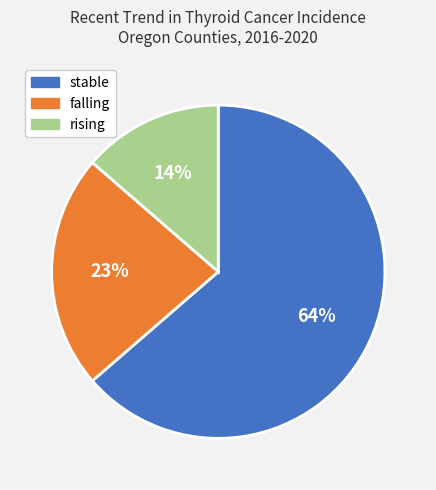

Rank the categories by value from lowest to highest.

rising, falling, stable